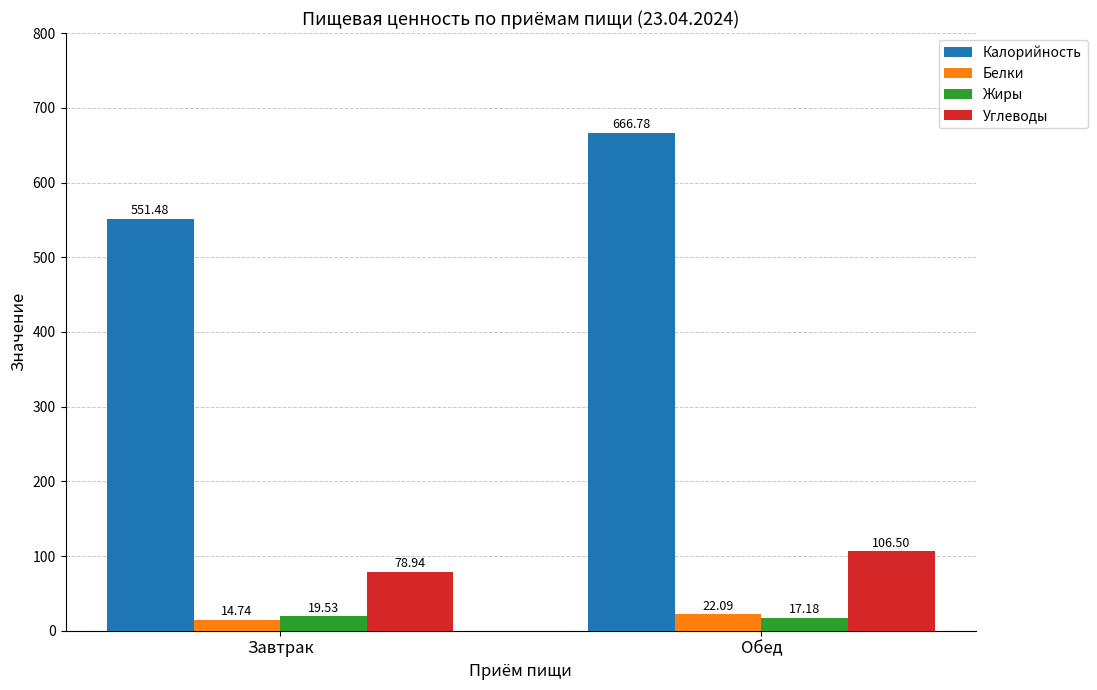

What is the smallest value displayed?

14.7